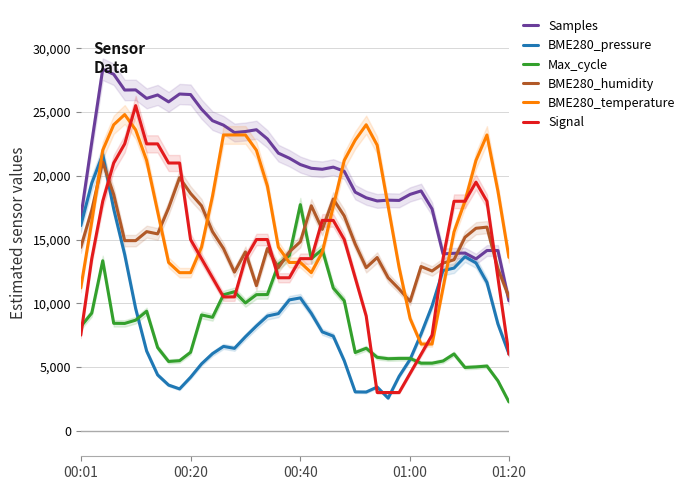

What is the value of the BME280_pressure point at the 33rd from the left?

9793.2